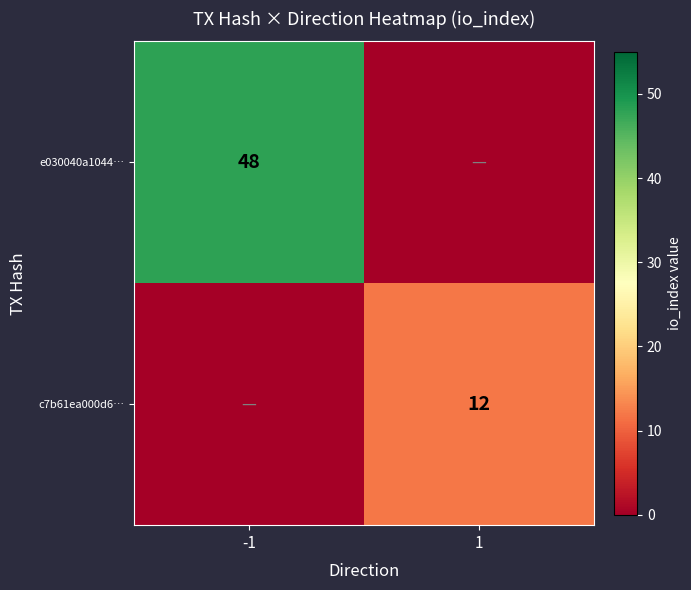

Count the number of data series in this chart.

2